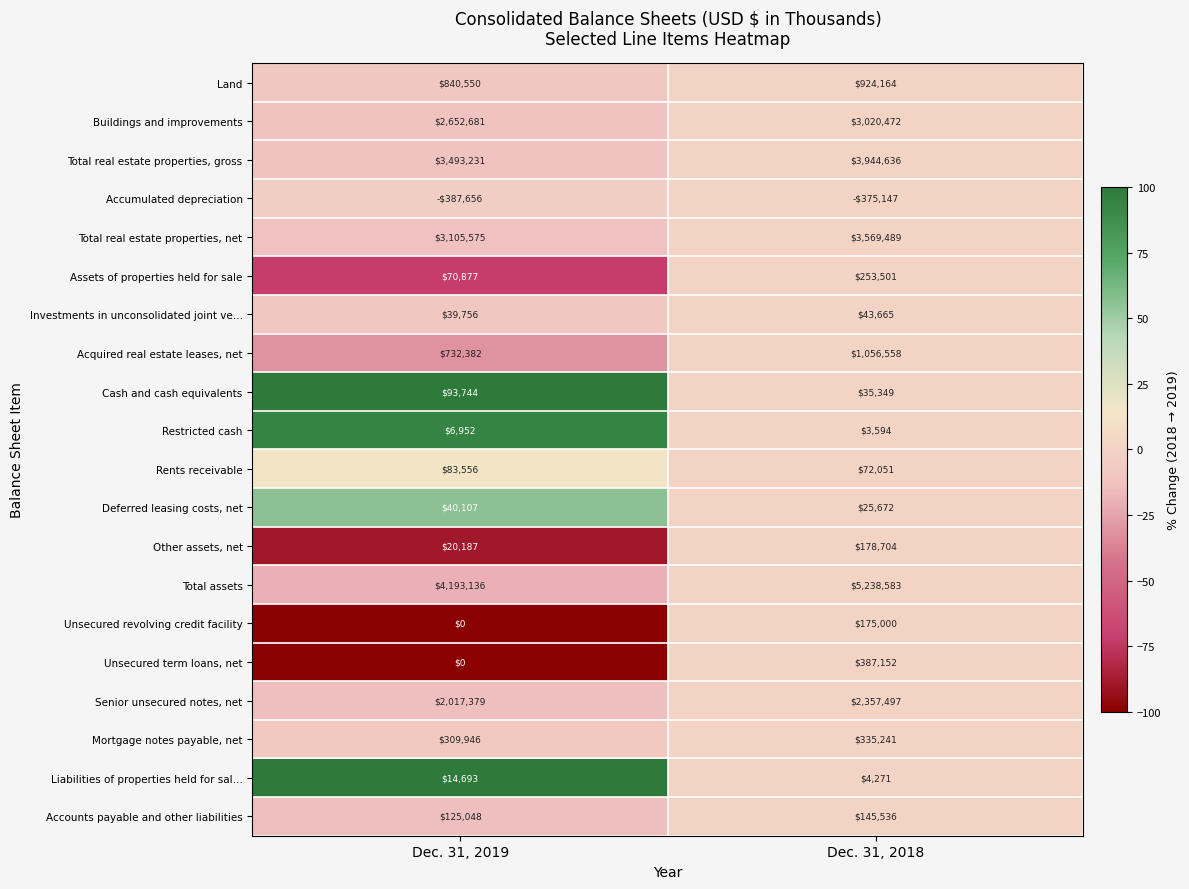

How many series are shown in this chart?

20